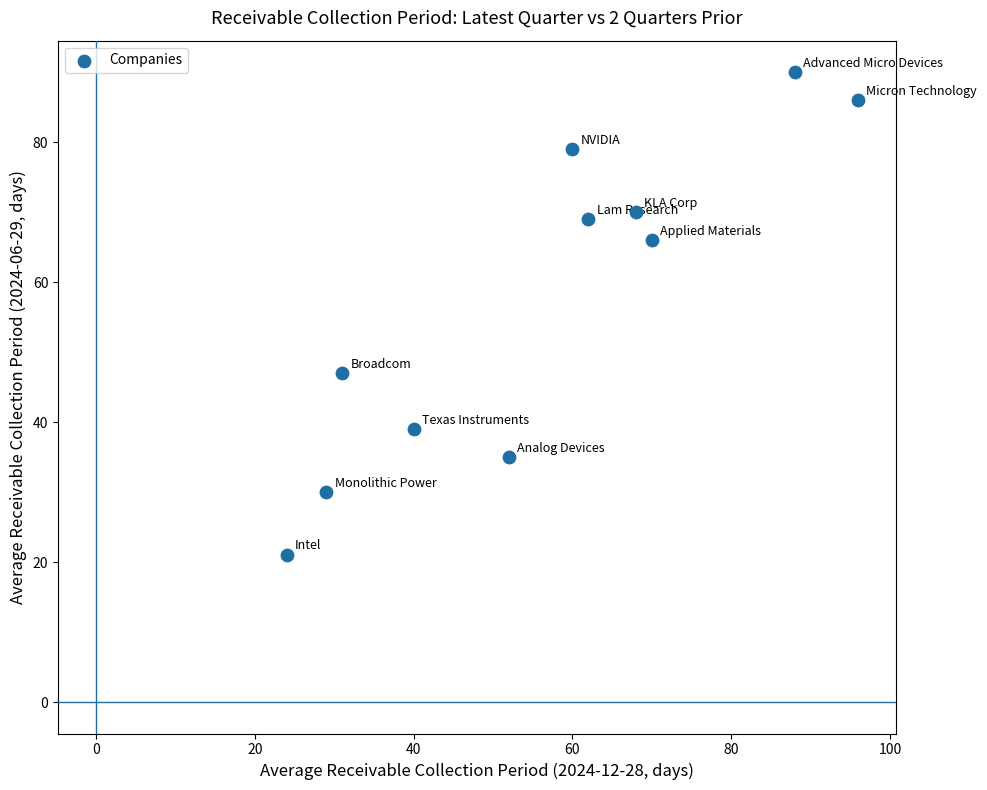

What is the range of X values (max minus min)?

72